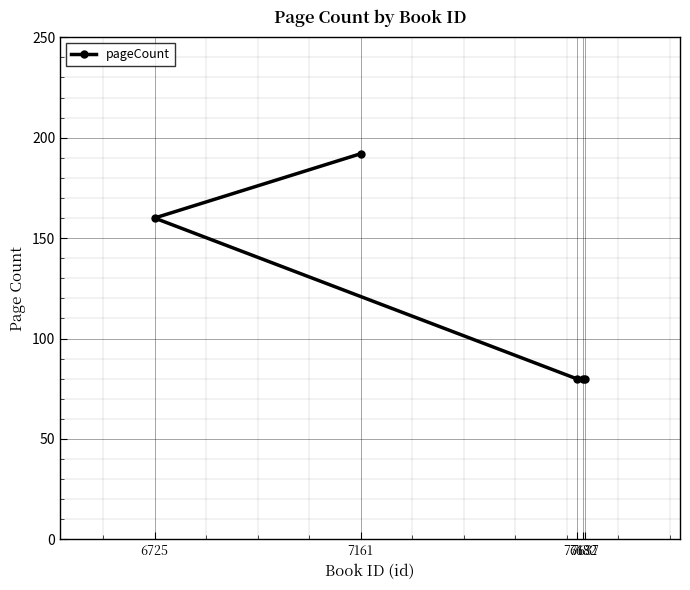

True or false: the data shows 80 at 7637.

True